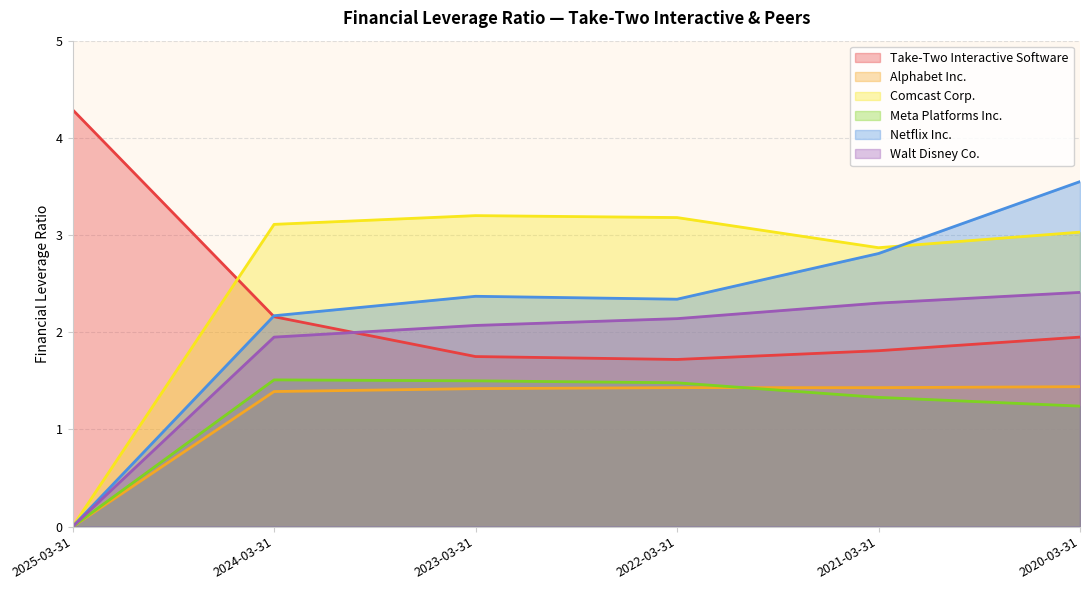

What is the label of the 6th point from the left?

2020-03-31